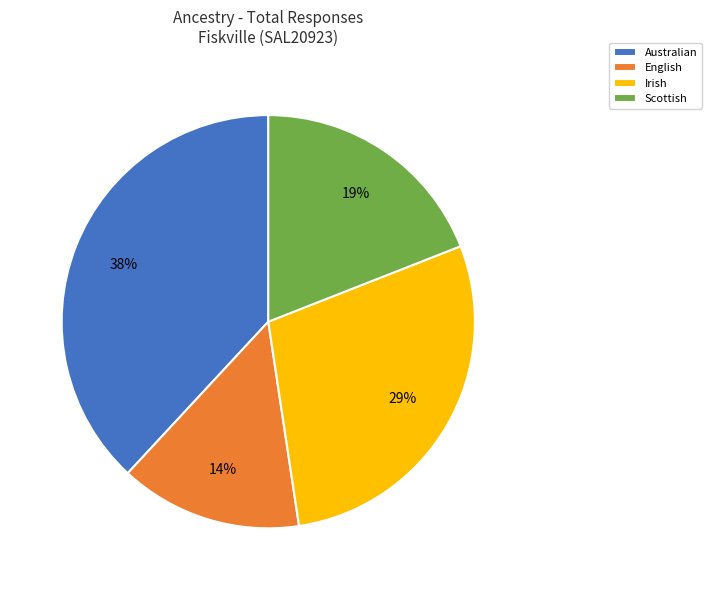

Do English and Scottish together represent more than half of the pie?

No